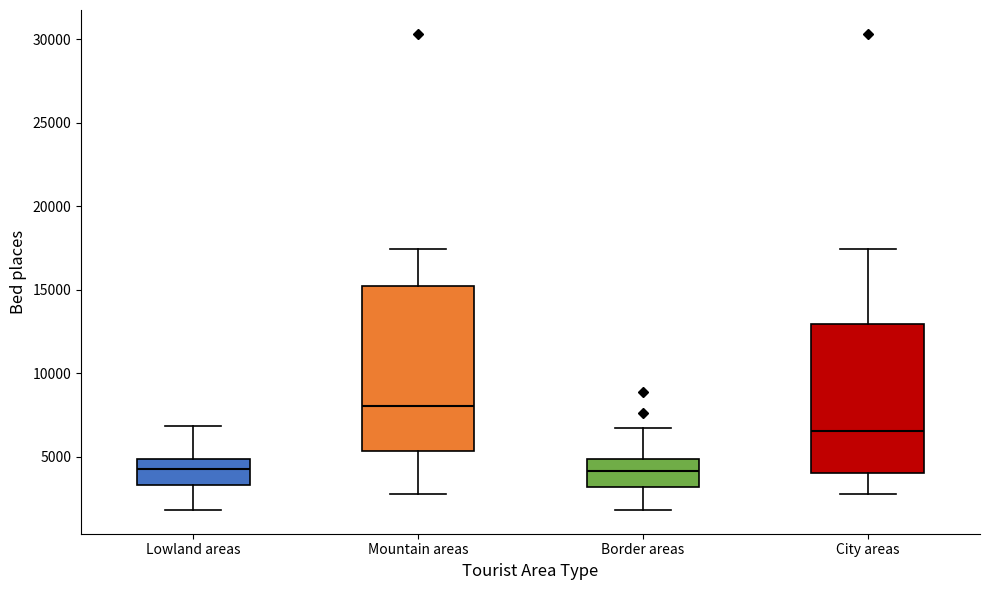

Which box is the tallest, from its lower edge to its upper edge?

Mountain areas